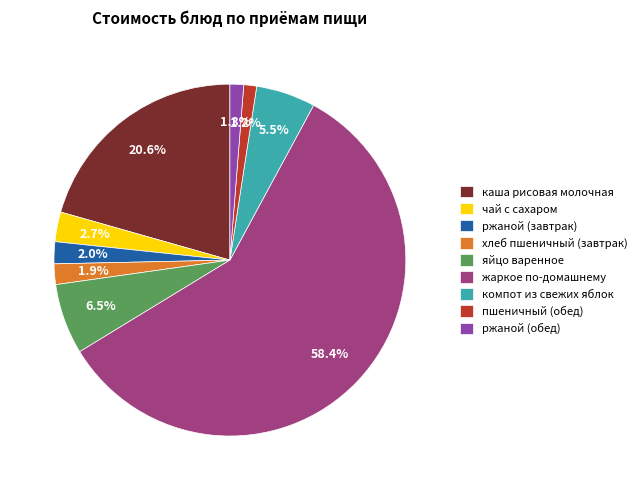

To the nearest percent, what is the combined percentage of компот из свежих яблок and хлеб пшеничный (завтрак)?

7%